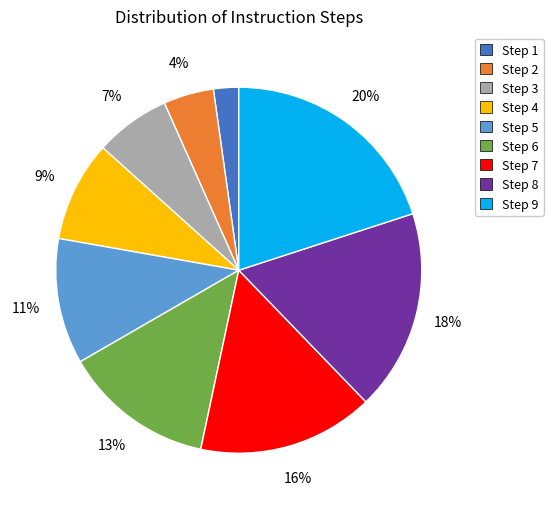

How many segments does this pie chart have?

9